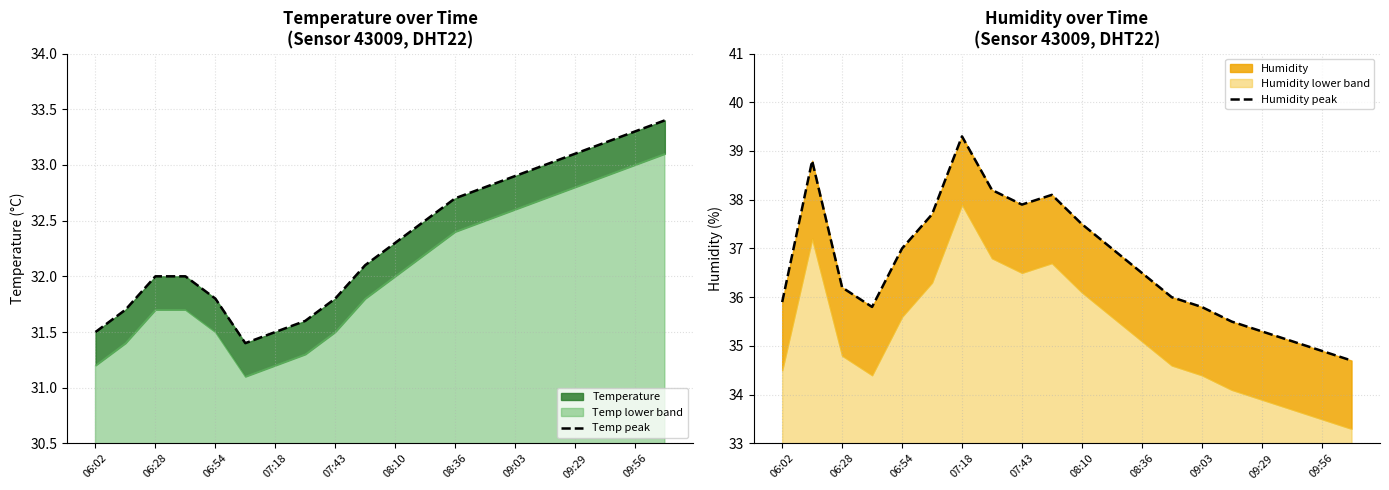

At 07:18, list the series in order from smallest to largest.

Temp peak, Humidity peak